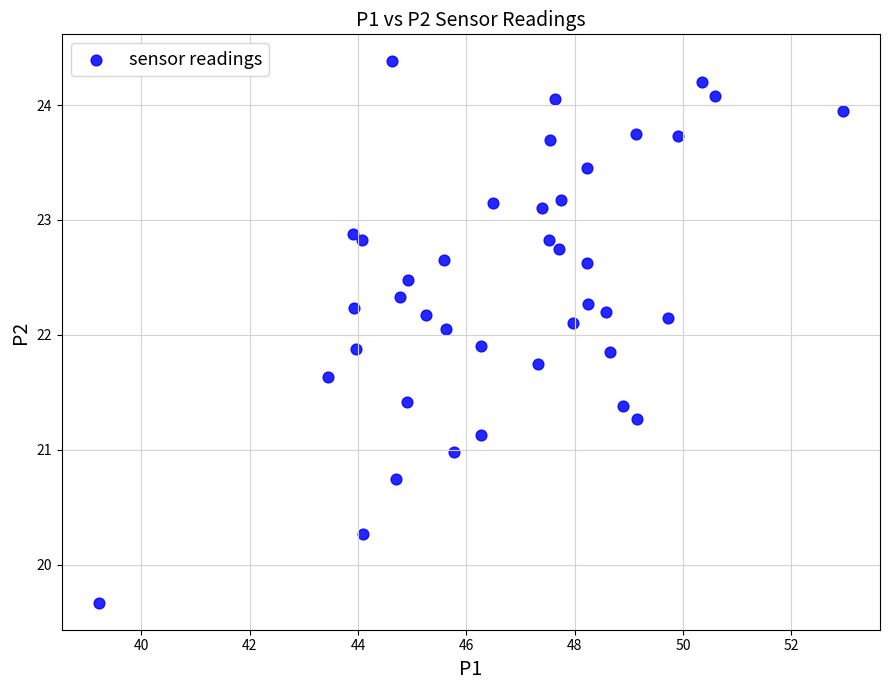

What is the range of X values (max minus min)?

13.7